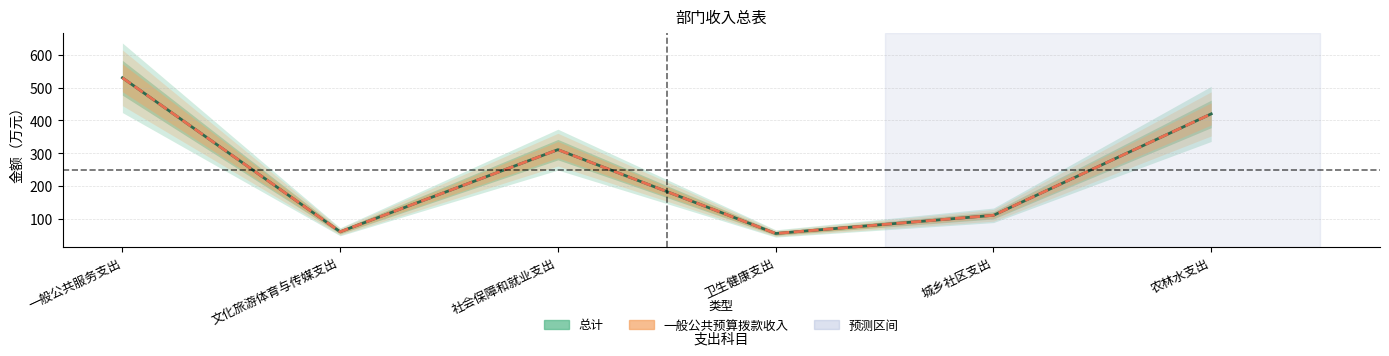

Reading right to left, list all the values displayed in this chart.

总计: 农林水支出=419.8	城乡社区支出=110.9	卫生健康支出=55.6	社会保障和就业支出=310.9	文化旅游体育与传媒支出=60.8	一般公共服务支出=529.7
一般公共预算拨款收入: 农林水支出=419.8	城乡社区支出=110.9	卫生健康支出=55.6	社会保障和就业支出=310.9	文化旅游体育与传媒支出=60.8	一般公共服务支出=529.7